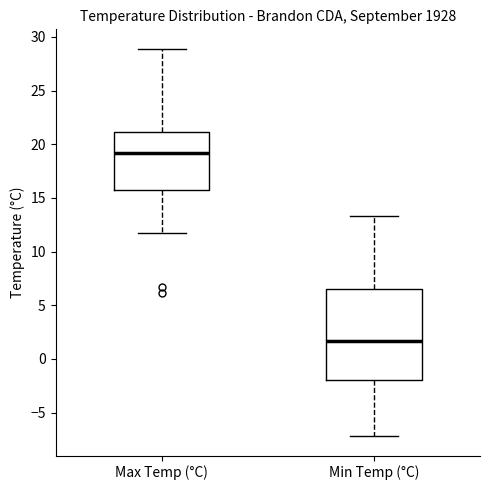

Reading left to right, read every box against the y-axis: the position of its median line, the range the box covers, and the ends of its whiskers. The values are not printed on the chart, so give them approximately, as read against the axis.

Max Temp (°C): median 19.0, box 15.5 to 21.0, whiskers 11.5 to 29.0
Min Temp (°C): median 1.5, box -2.0 to 6.5, whiskers -7.0 to 13.5